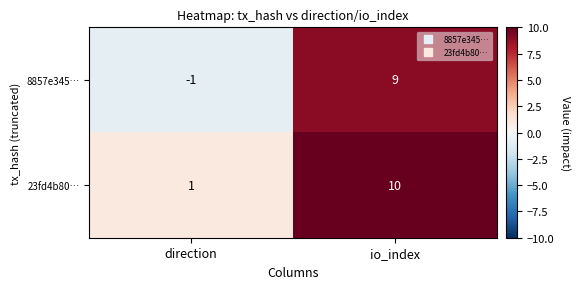

What is the highest value of the 8857e345… series?

9